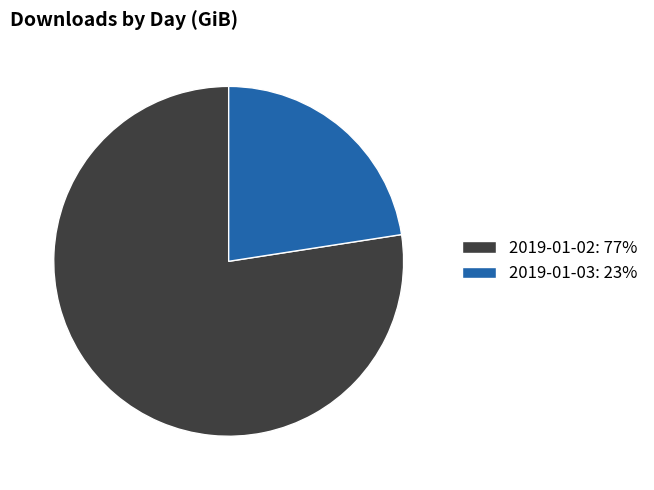

Between 2019-01-03: 23% and 2019-01-02: 77%, which is larger?

2019-01-02: 77%